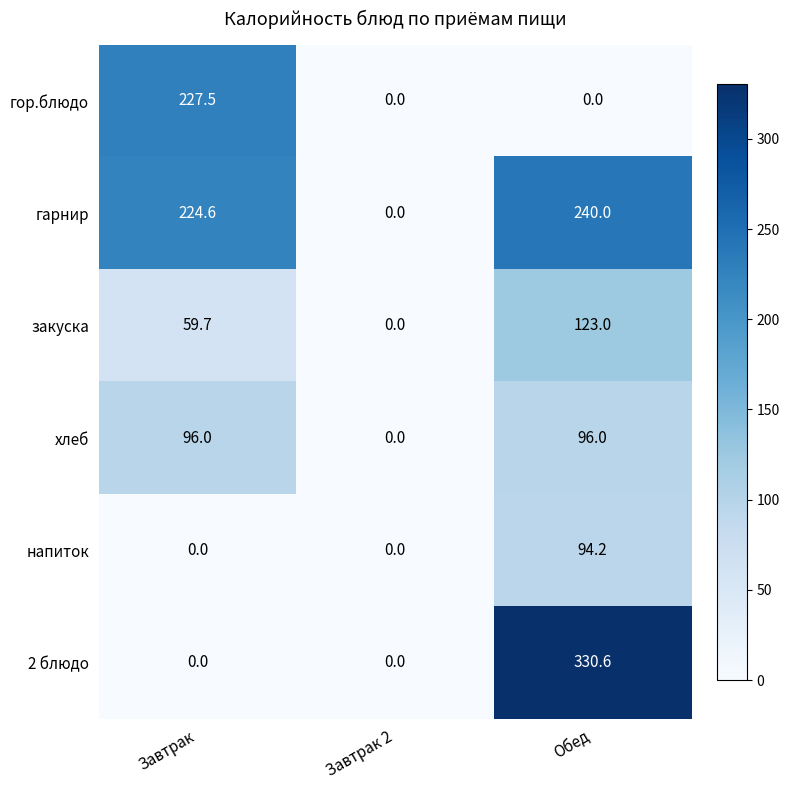

The value of напиток at Обед is 49.7. True or false?

False